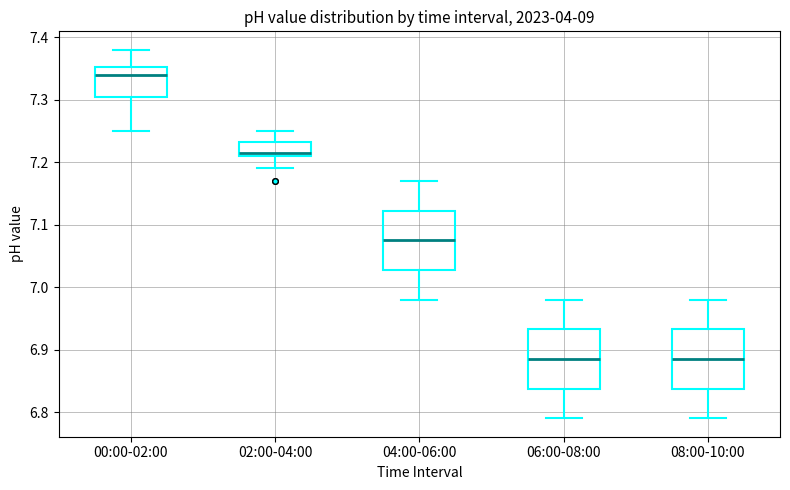

Where does the median line of the box for 08:00-10:00 sit on the y-axis? The values are not printed on the chart, so give them approximately, as read against the axis.

6.89